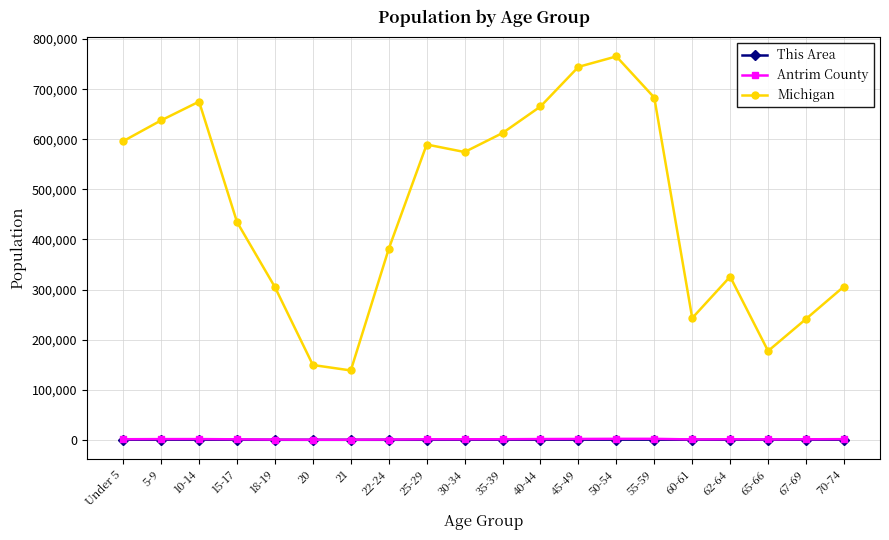

What is the approximate value of Antrim County at 30-34?

1029